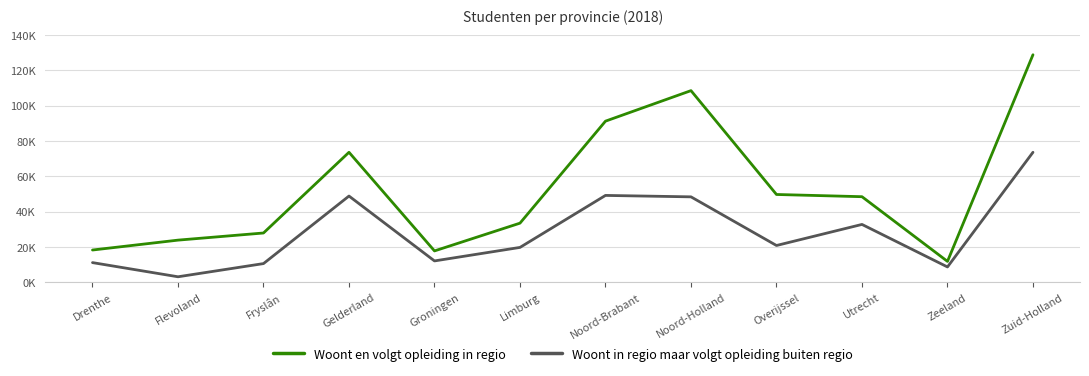

At Overijssel, list the series in order from largest to smallest.

Woont en volgt opleiding in regio, Woont in regio maar volgt opleiding buiten regio